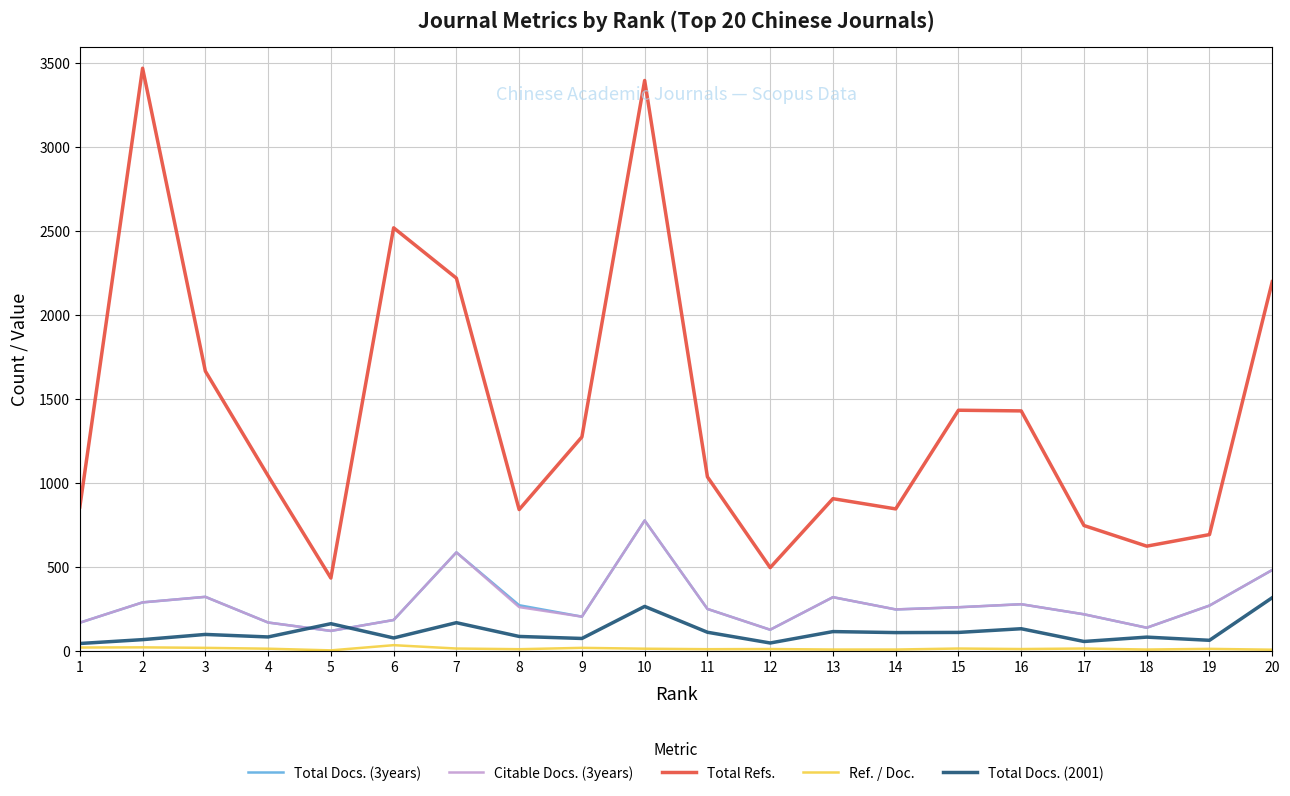

Does the chart display data point markers on the line(s)?

No